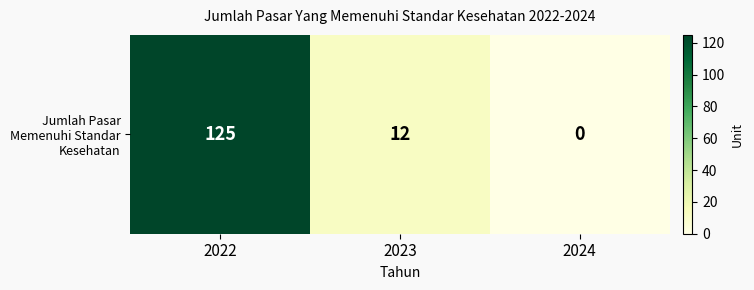

How many positive values are there?

2